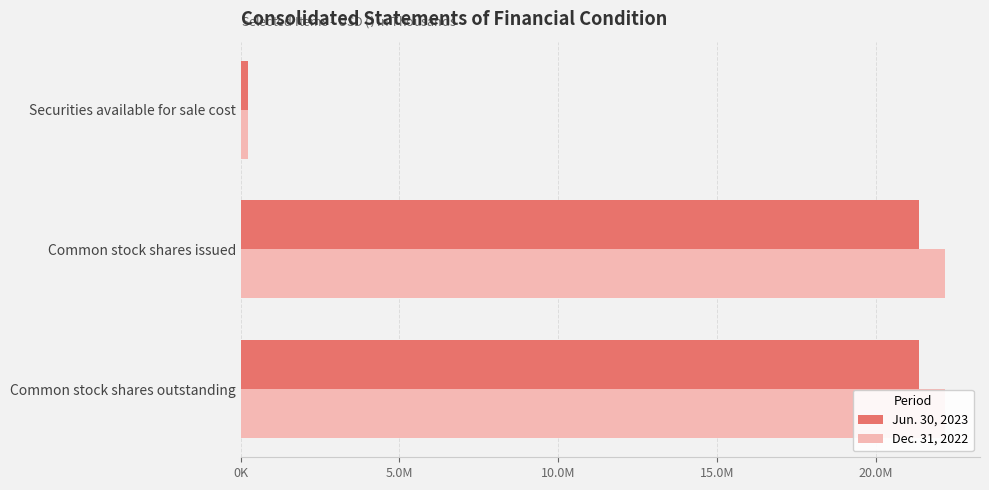

Are the bars grouped side by side (vs. stacked)?

Yes